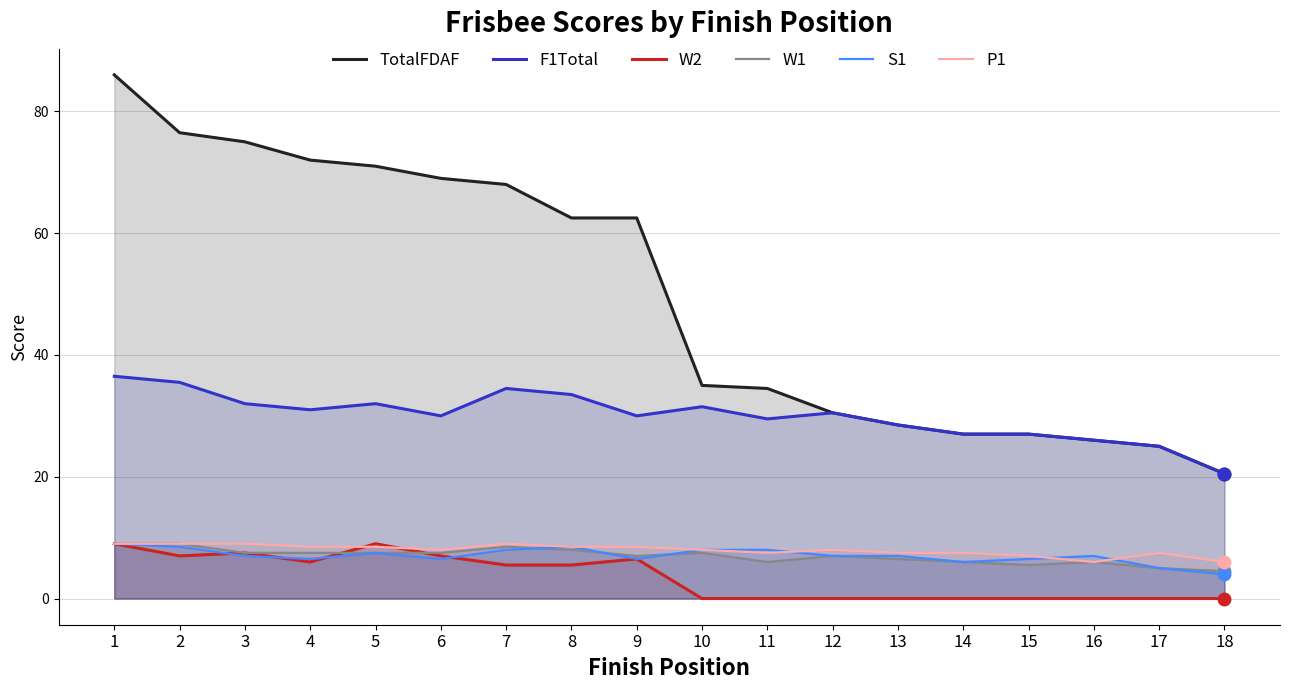

Reading left to right, extract all data points from this chart.

TotalFDAF: 1=86.0	2=76.5	3=75.0	4=72.0	5=71.0	6=69.0	7=68.0	8=62.5	9=62.5	10=35.0	11=34.5	12=30.5	13=28.5	14=27.0	15=27.0	16=26.0	17=25.0	18=20.5
F1Total: 1=36.5	2=35.5	3=32.0	4=31.0	5=32.0	6=30.0	7=34.5	8=33.5	9=30.0	10=31.5	11=29.5	12=30.5	13=28.5	14=27.0	15=27.0	16=26.0	17=25.0	18=20.5
W2: 1=9.0	2=7.0	3=7.5	4=6.0	5=9.0	6=7.0	7=5.5	8=5.5	9=6.5	10=0.0	11=0.0	12=0.0	13=0.0	14=0.0	15=0.0	16=0.0	17=0.0	18=0.0
W1: 1=9.0	2=9.0	3=7.5	4=7.5	5=7.5	6=7.5	7=8.5	8=8.0	9=7.0	10=7.5	11=6.0	12=7.0	13=6.5	14=6.0	15=5.5	16=6.0	17=5.0	18=4.5
S1: 1=9.0	2=8.5	3=7.0	4=6.5	5=7.5	6=6.5	7=8.0	8=8.5	9=6.5	10=8.0	11=8.0	12=7.0	13=7.0	14=6.0	15=6.5	16=7.0	17=5.0	18=4.0
P1: 1=9.0	2=9.0	3=9.0	4=8.5	5=8.5	6=8.0	7=9.0	8=8.5	9=8.5	10=8.0	11=7.5	12=8.0	13=7.5	14=7.5	15=7.0	16=6.0	17=7.5	18=6.0